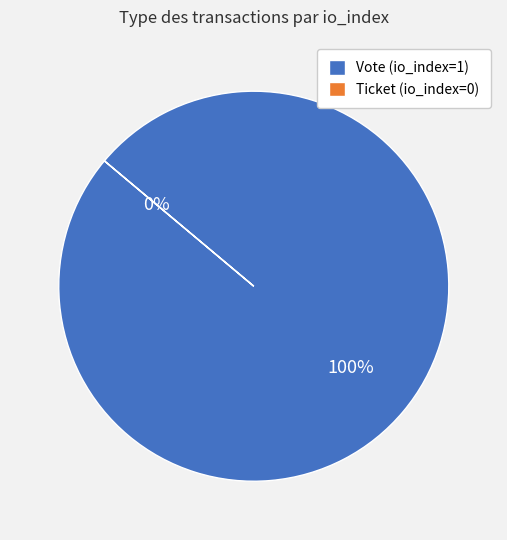

Is the sum of Vote (io_index=1) and Ticket (io_index=0) greater than half?

Yes